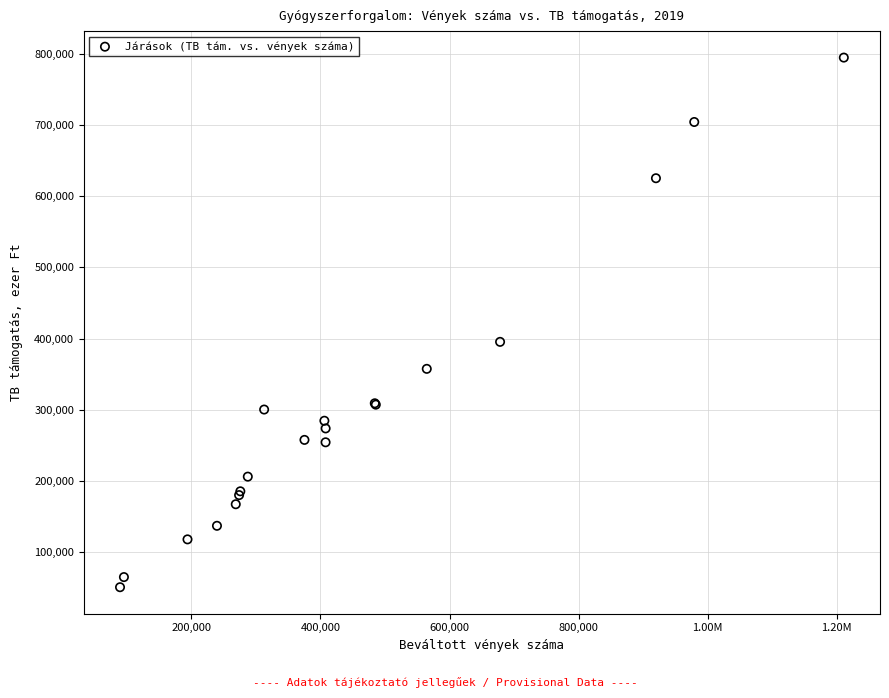

What Y value in the scatter plot is closest to 422671?

395315.8